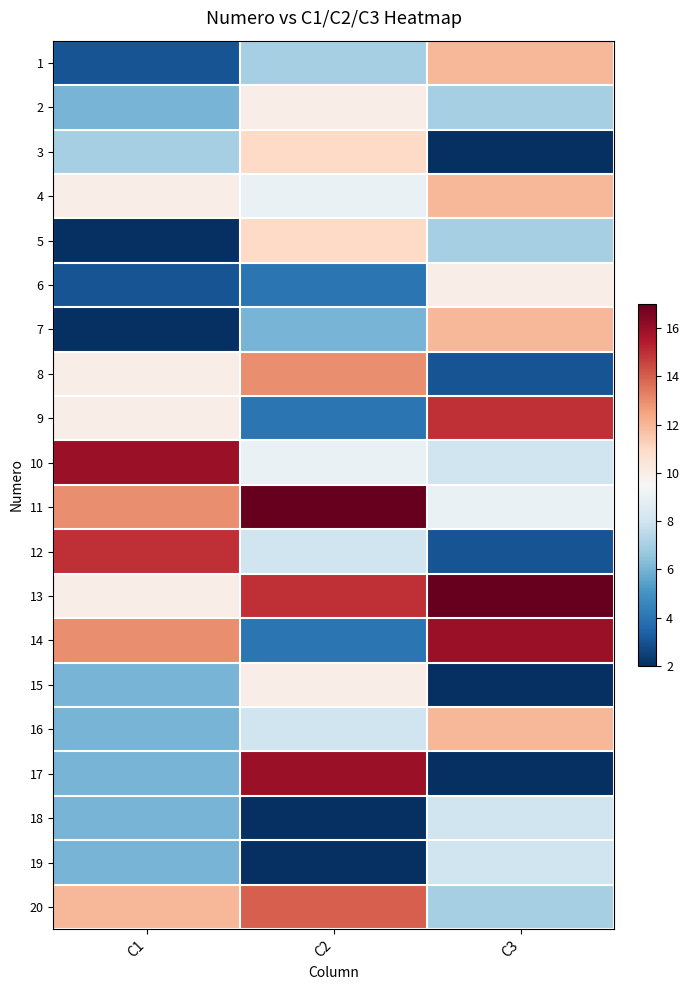

Reading left to right, extract all data points from this chart.

1: C1=3	C2=7	C3=12
2: C1=6	C2=10	C3=7
3: C1=7	C2=11	C3=2
4: C1=10	C2=9	C3=12
5: C1=2	C2=11	C3=7
6: C1=3	C2=4	C3=10
7: C1=2	C2=6	C3=12
8: C1=10	C2=13	C3=3
9: C1=10	C2=4	C3=15
10: C1=16	C2=9	C3=8
11: C1=13	C2=17	C3=9
12: C1=15	C2=8	C3=3
13: C1=10	C2=15	C3=17
14: C1=13	C2=4	C3=16
15: C1=6	C2=10	C3=2
16: C1=6	C2=8	C3=12
17: C1=6	C2=16	C3=2
18: C1=6	C2=2	C3=8
19: C1=6	C2=2	C3=8
20: C1=12	C2=14	C3=7